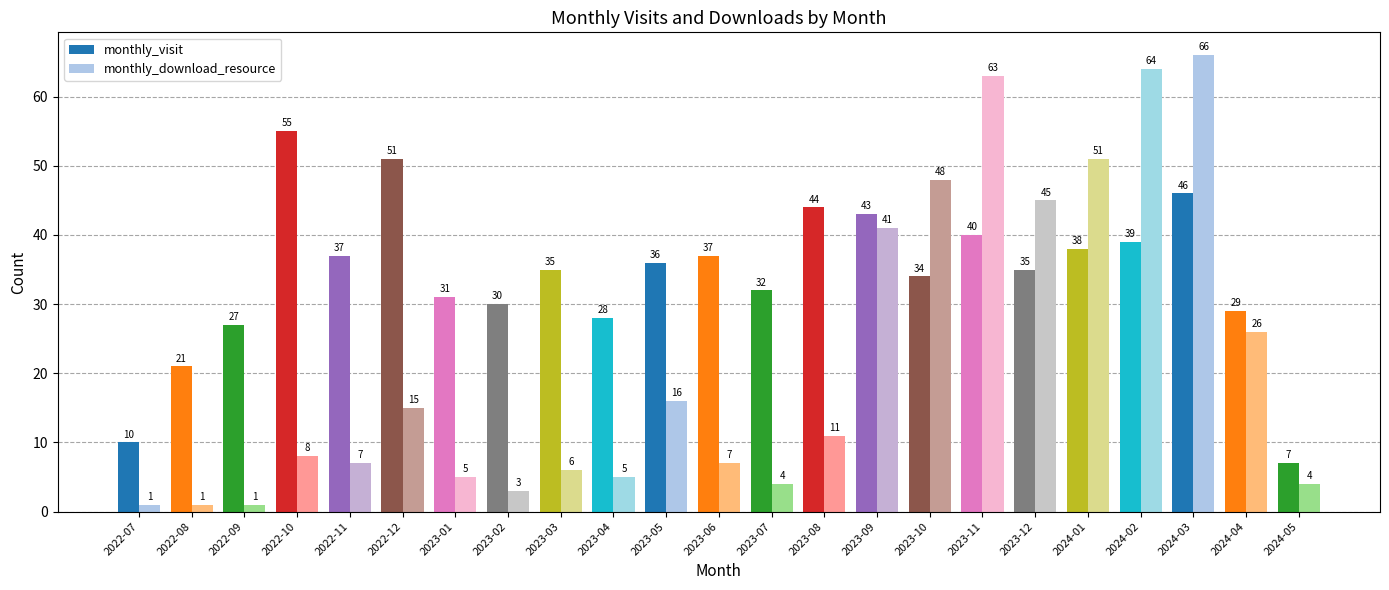

Which category has the highest value in the monthly_download_resource series?

2024-03